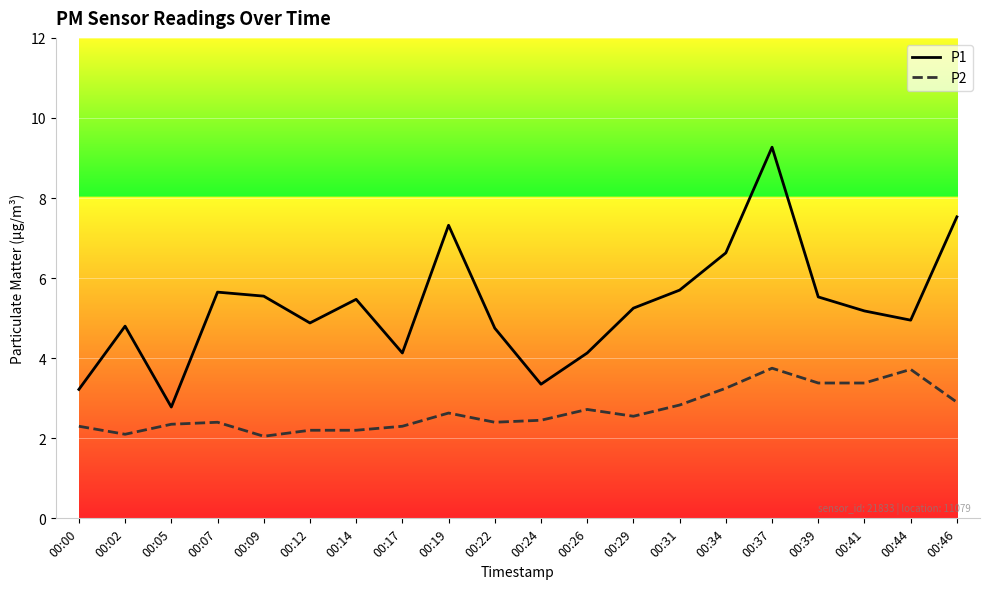

What is the spread (max minus min) of values at 00:24?

0.9